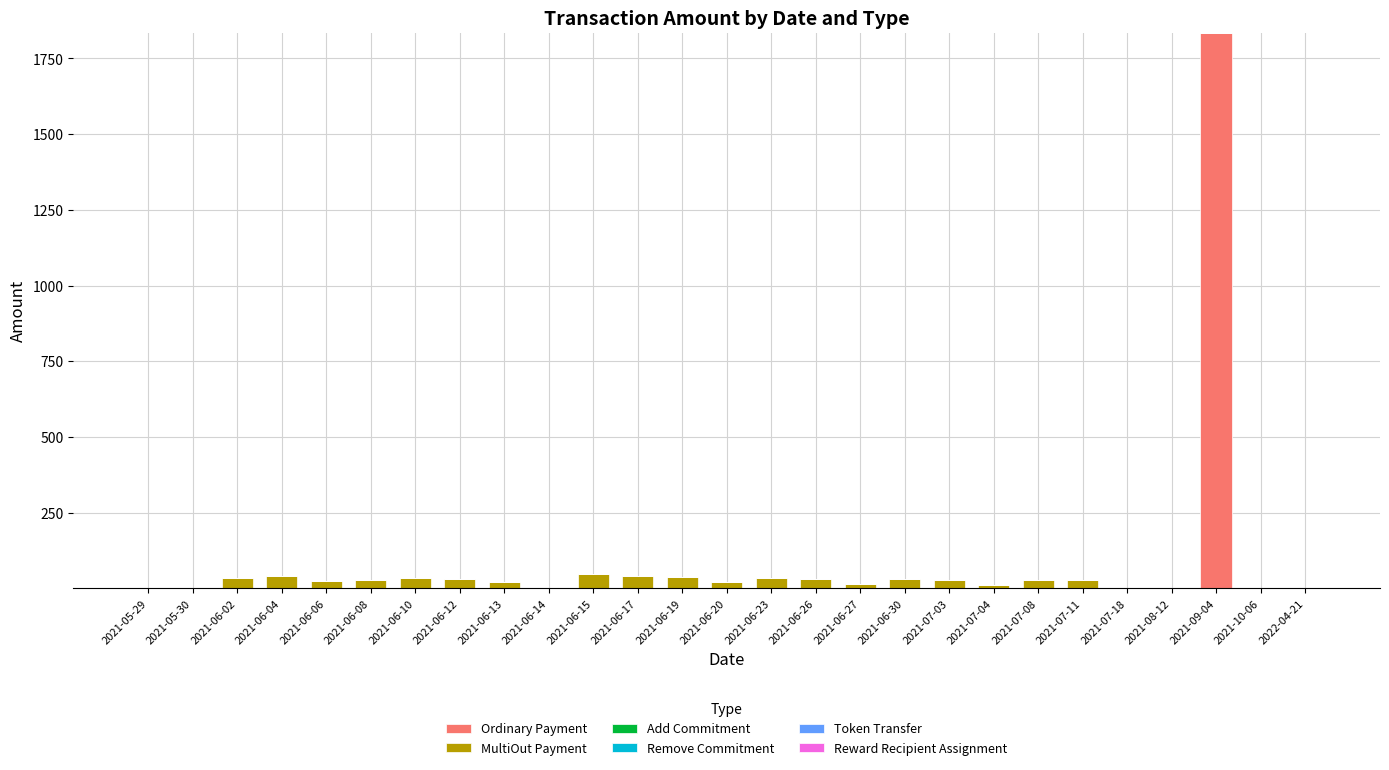

The value of Ordinary Payment at 2021-06-15 is 673.3. True or false?

False